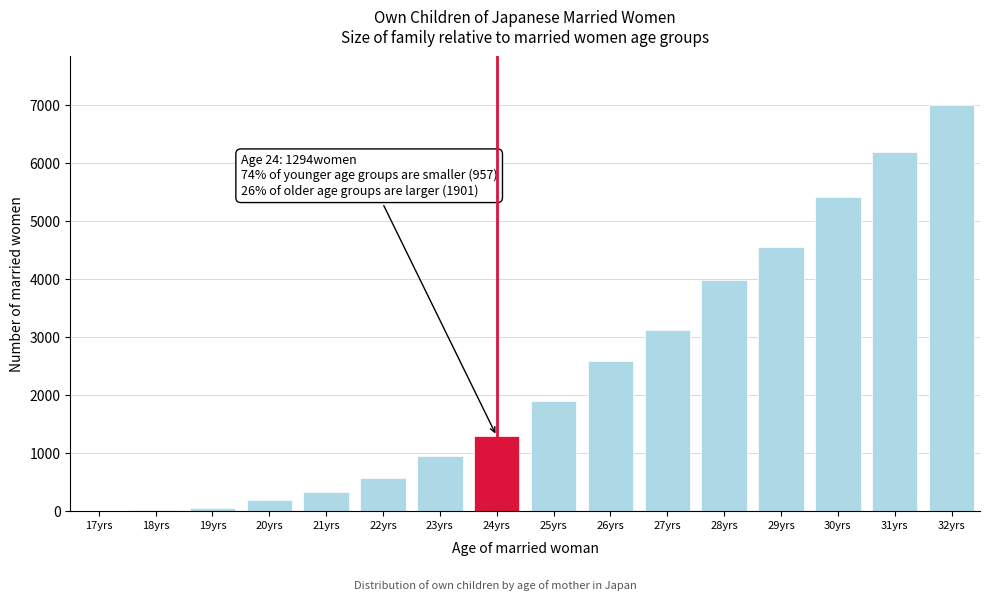

Which has a higher value, 22yrs or 24yrs?

24yrs